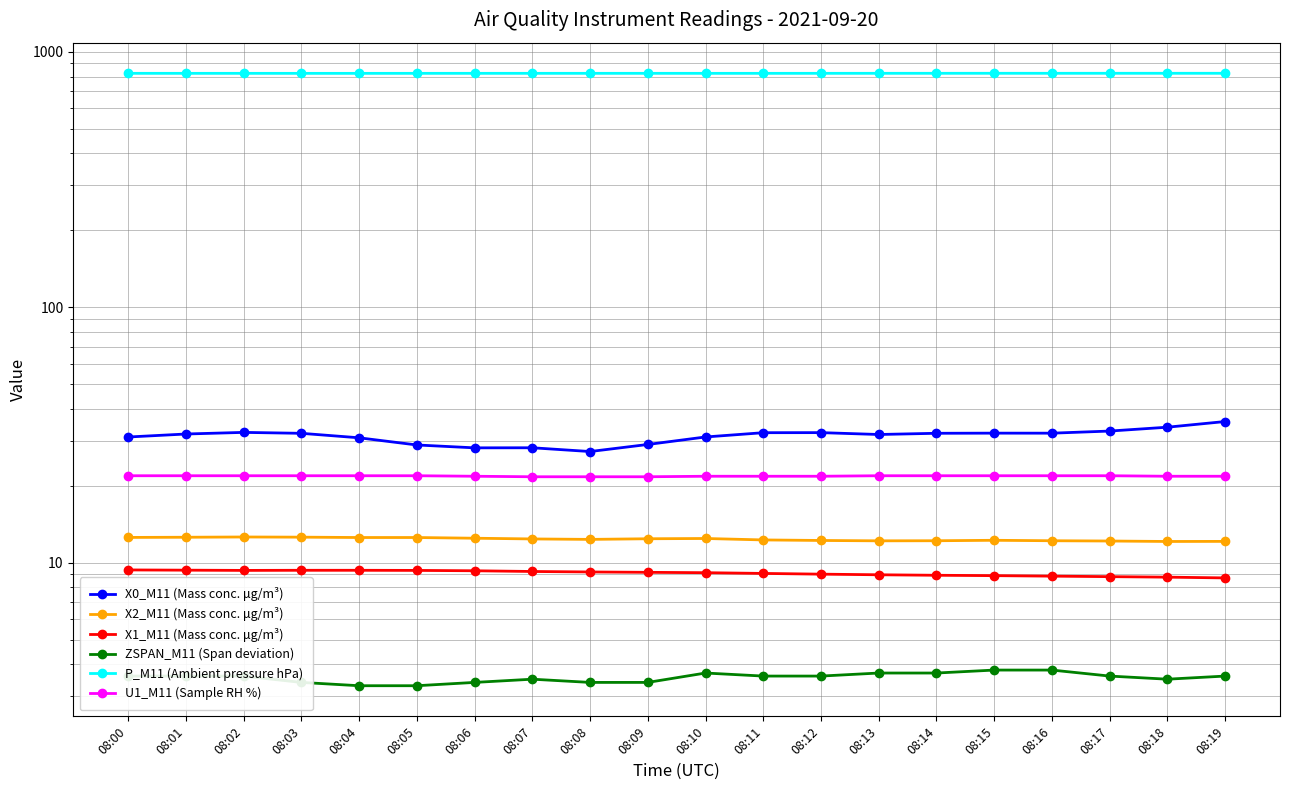

Between 08:16 and 08:09, which is larger?

08:16